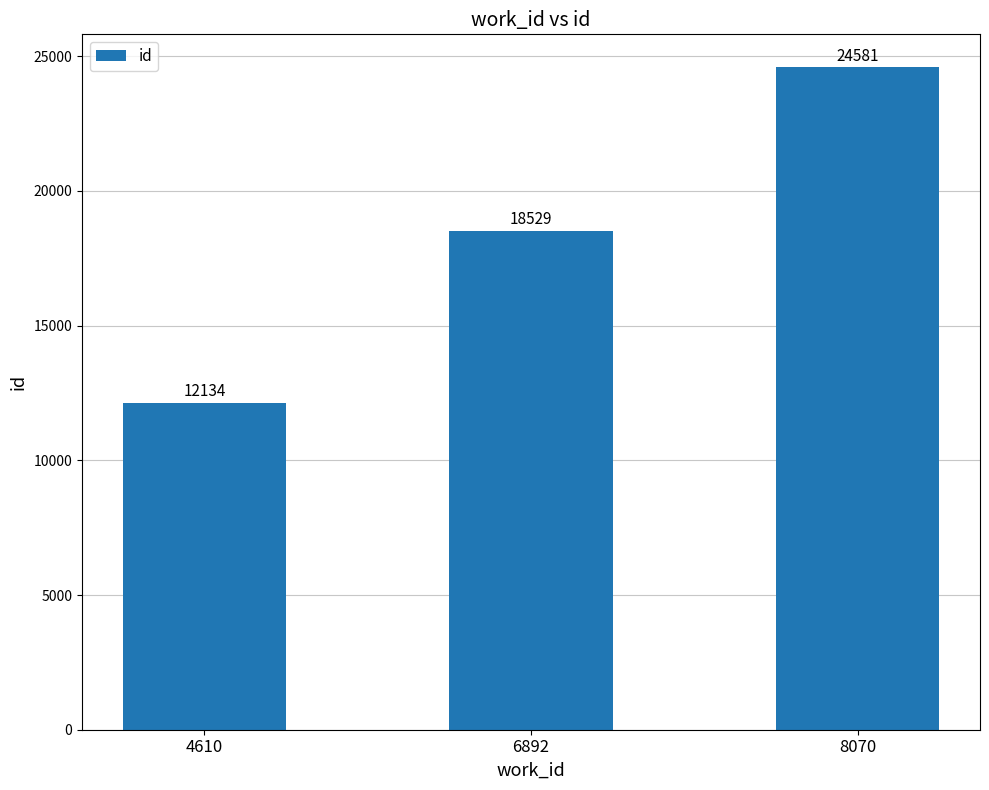

Approximately how many times larger is the value at 4610 compared to 6892?

0.7